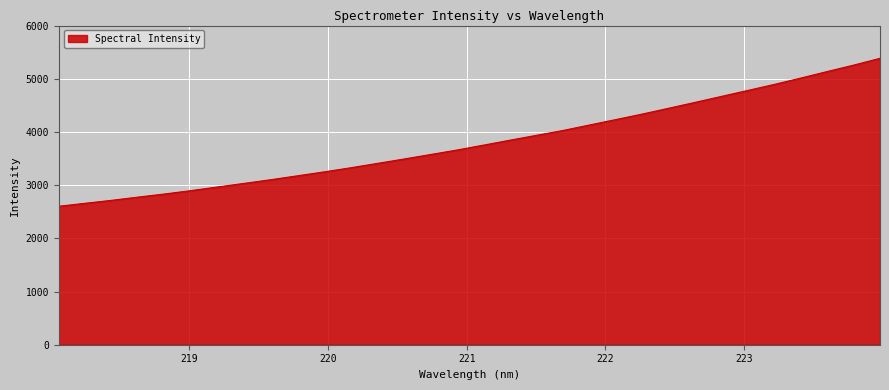

What is the difference between the maximum and minimum values?

2781.3